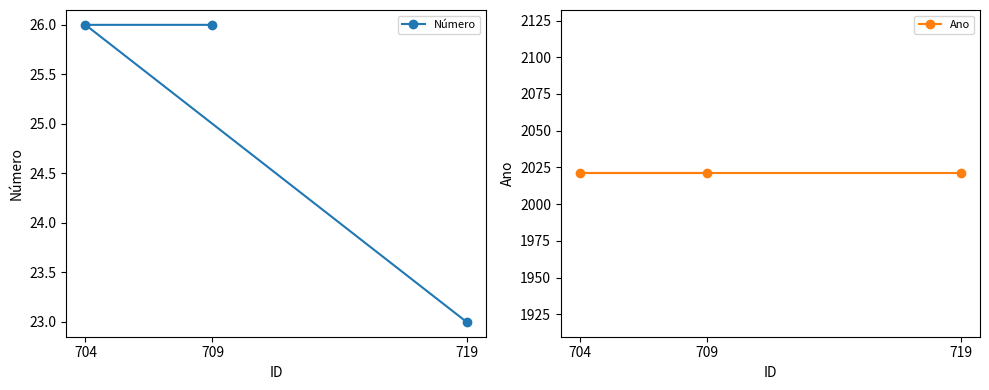

What is the spread (max minus min) of values at 704?

1995